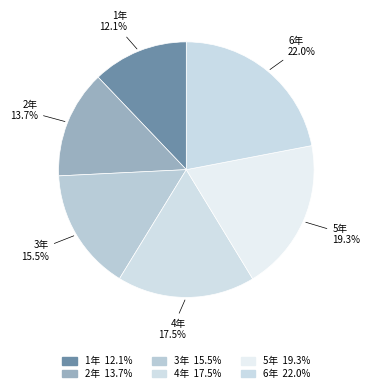

Combined, what portion of the pie is 6年 and 5年?

41.3%